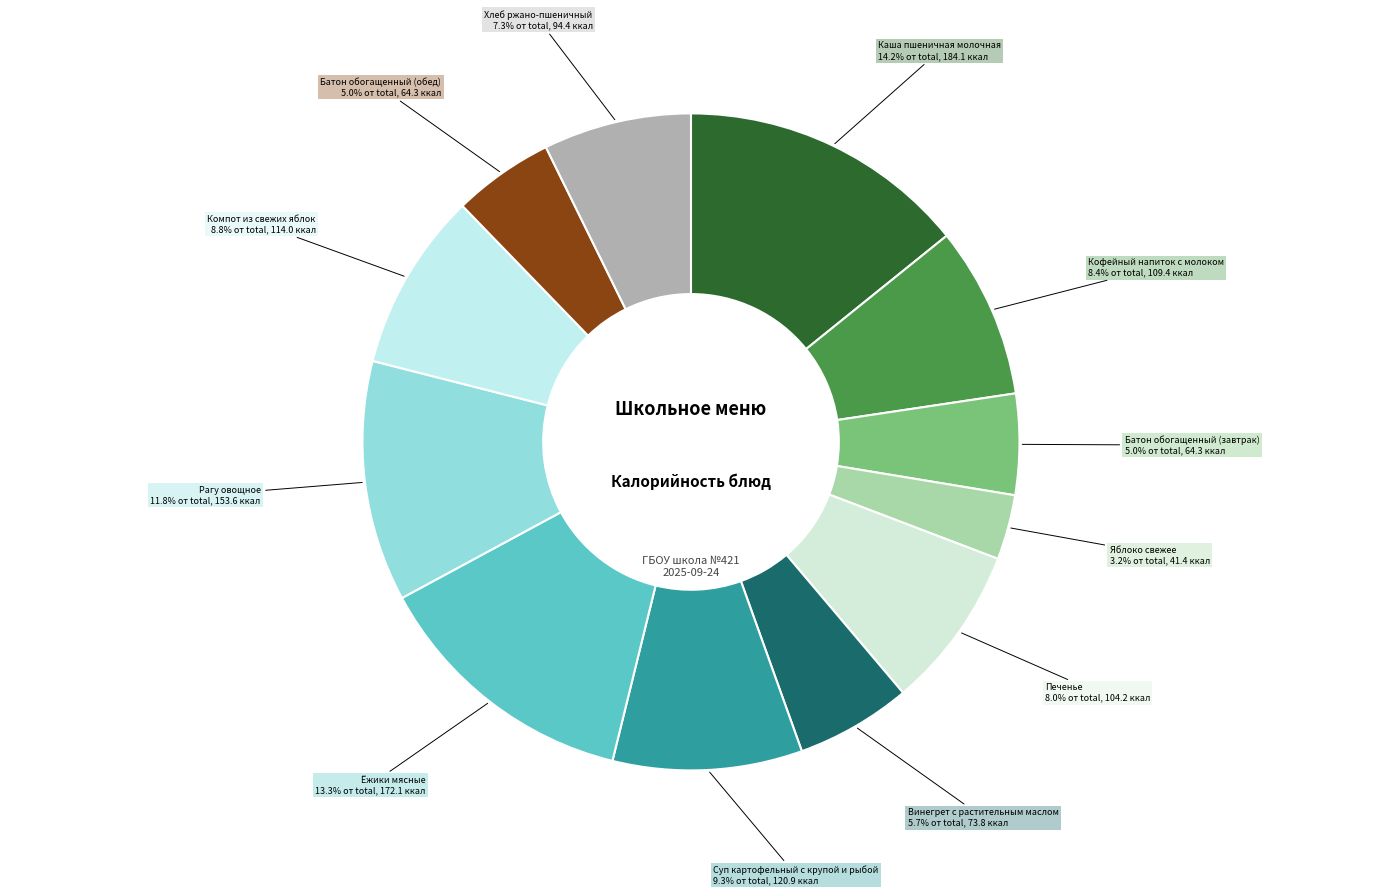

Combined, do Компот из свежих яблок and Суп картофельный с крупой и рыбой account for over 50%?

No